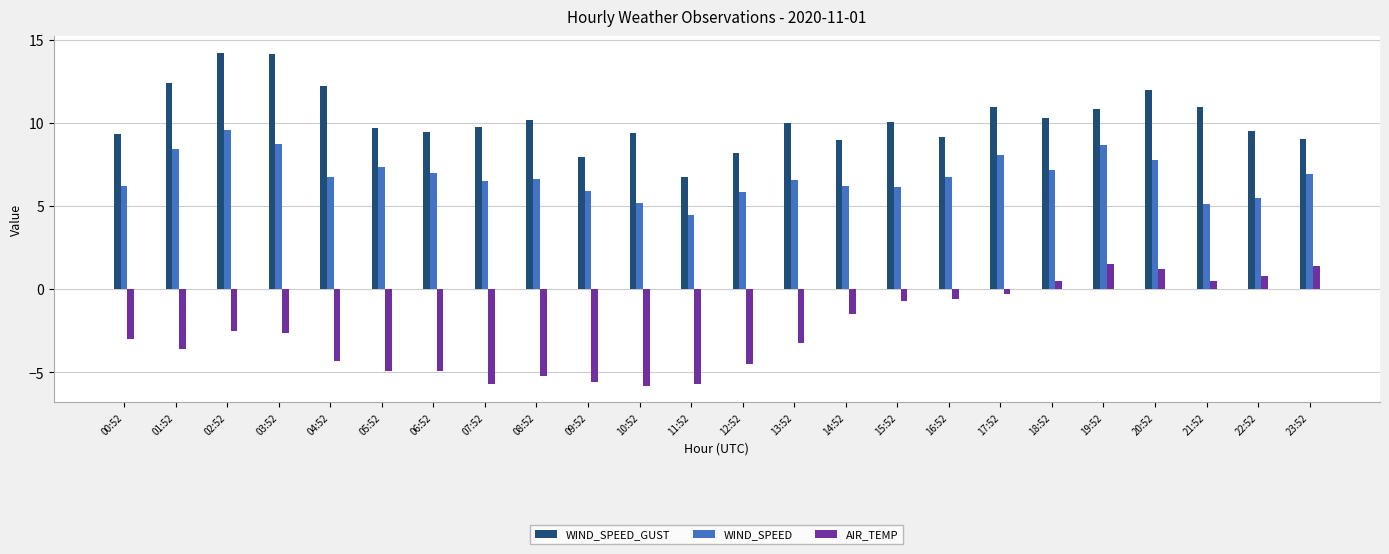

Rank the series by their maximum value, from lowest to highest.

AIR_TEMP, WIND_SPEED, WIND_SPEED_GUST